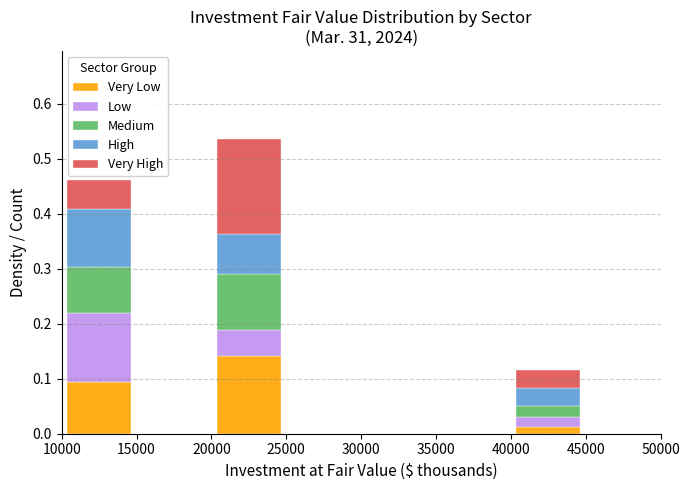

Reading left to right, list every stacked bar in this chart as the range it spans on the x-axis followed by its total height. The values are not printed on the chart, so give them approximately, as read against the axis.

10000 to 15000: 0.46
15000 to 20000: 0
20000 to 25000: 0.54
25000 to 30000: 0
30000 to 35000: 0
35000 to 40000: 0
40000 to 45000: 0.12
45000 to 50000: 0